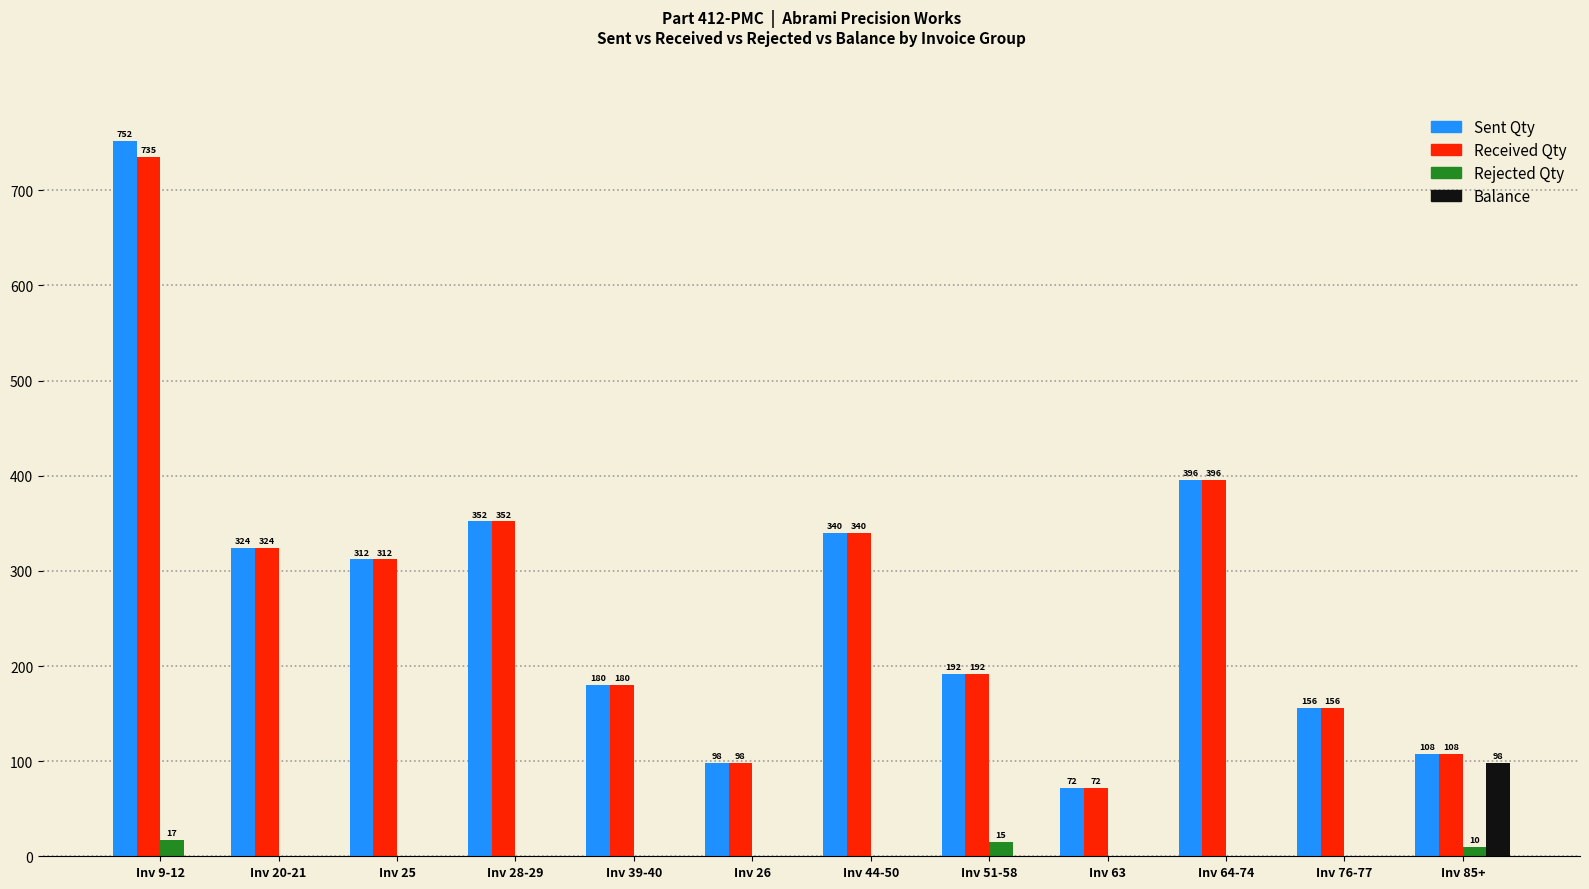

What is the spread (max minus min) of values at Inv 85+?

98